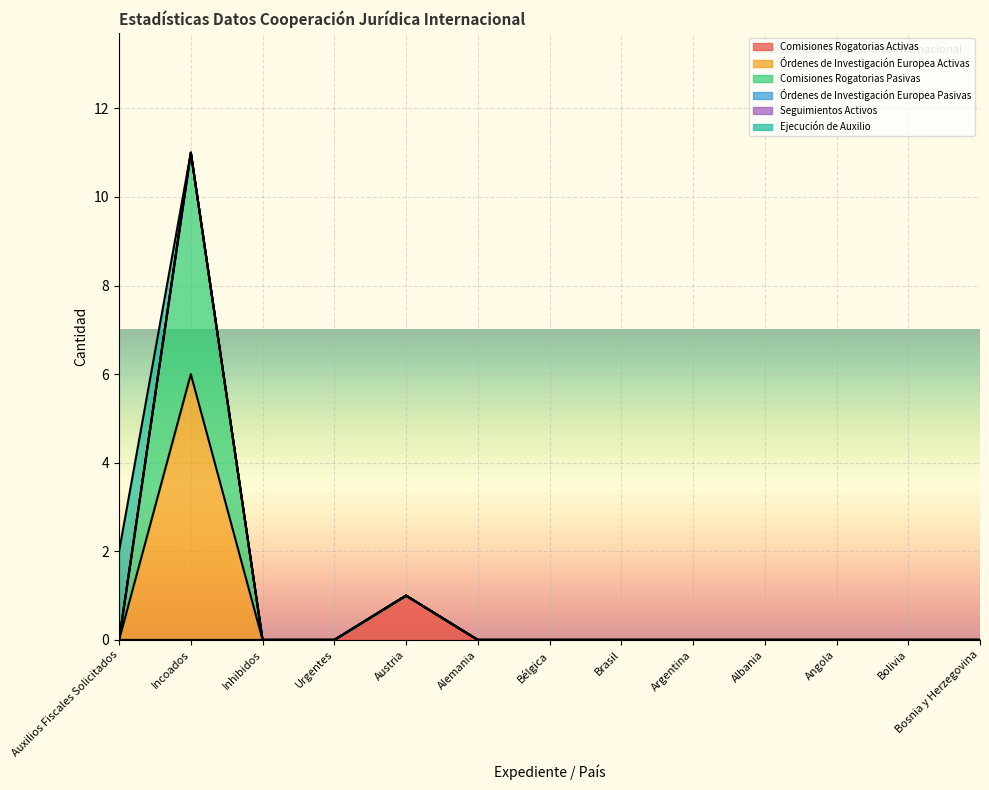

Is it true that Comisiones Rogatorias Pasivas equals 0 at Bosnia y Herzegovina?

True